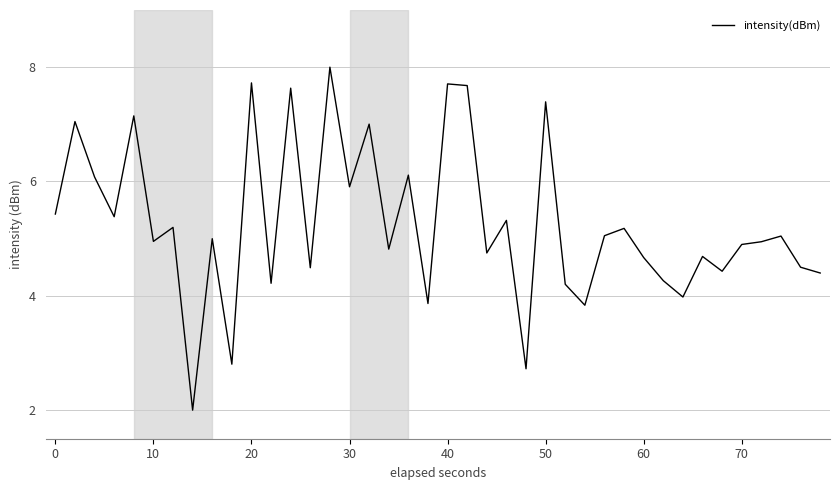

What is the difference between the maximum and minimum values?

6.0